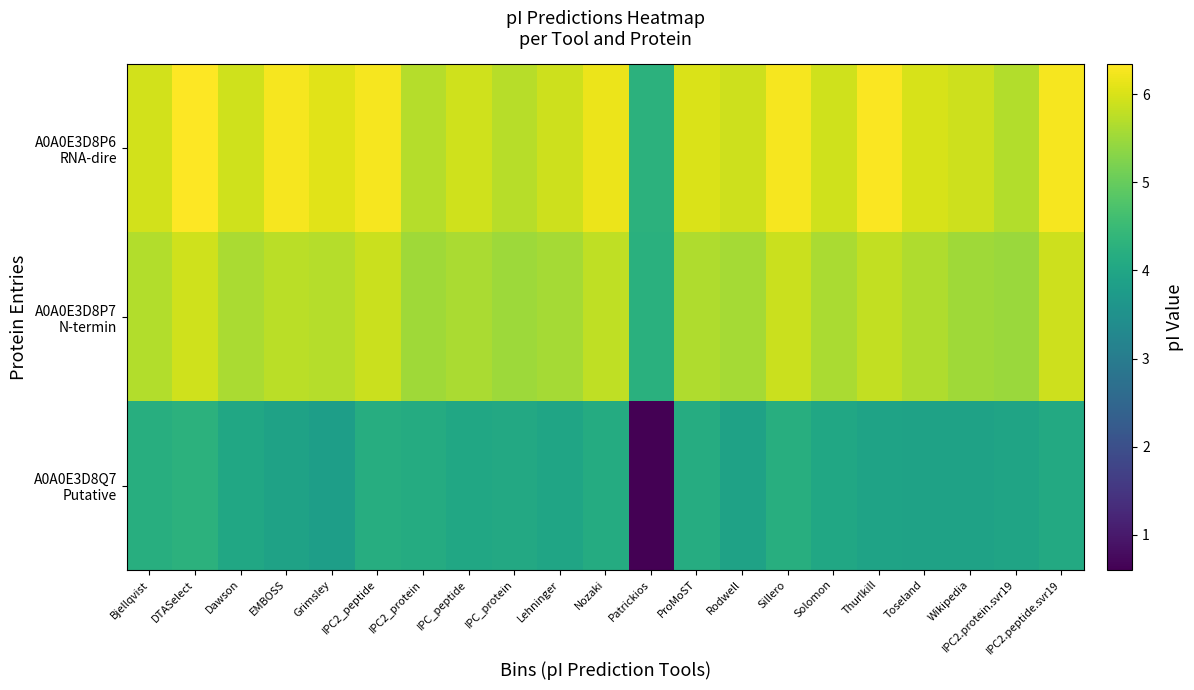

List the series in order of their overall mean, lowest first.

A0A0E3D8Q7 Putative, A0A0E3D8P7 N-termin, A0A0E3D8P6 RNA-dire